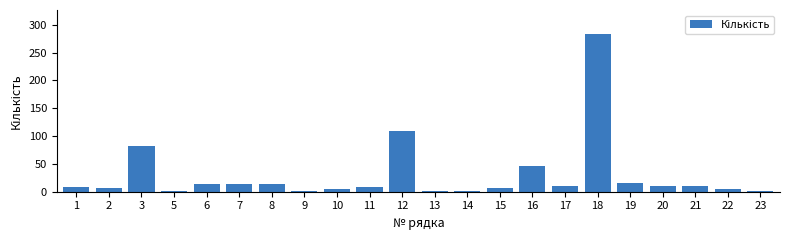

The value at 8 is 13. True or false?

True